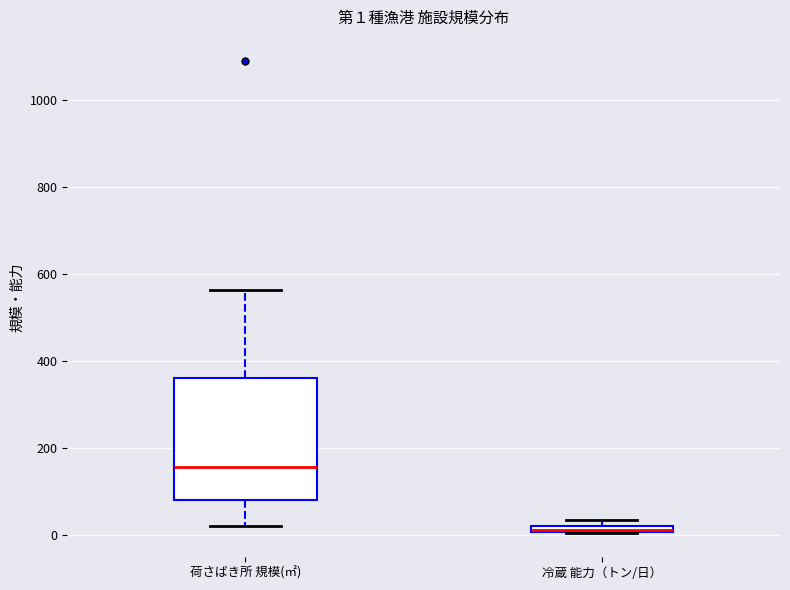

Which box is the tallest, from its lower edge to its upper edge?

荷さばき所 規模(㎡)